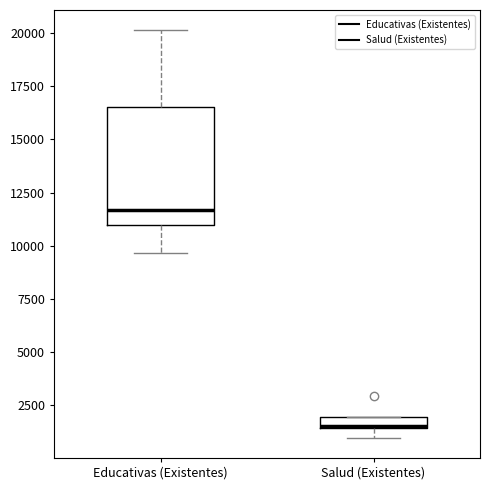

Which box has the highest median line?

Educativas (Existentes)